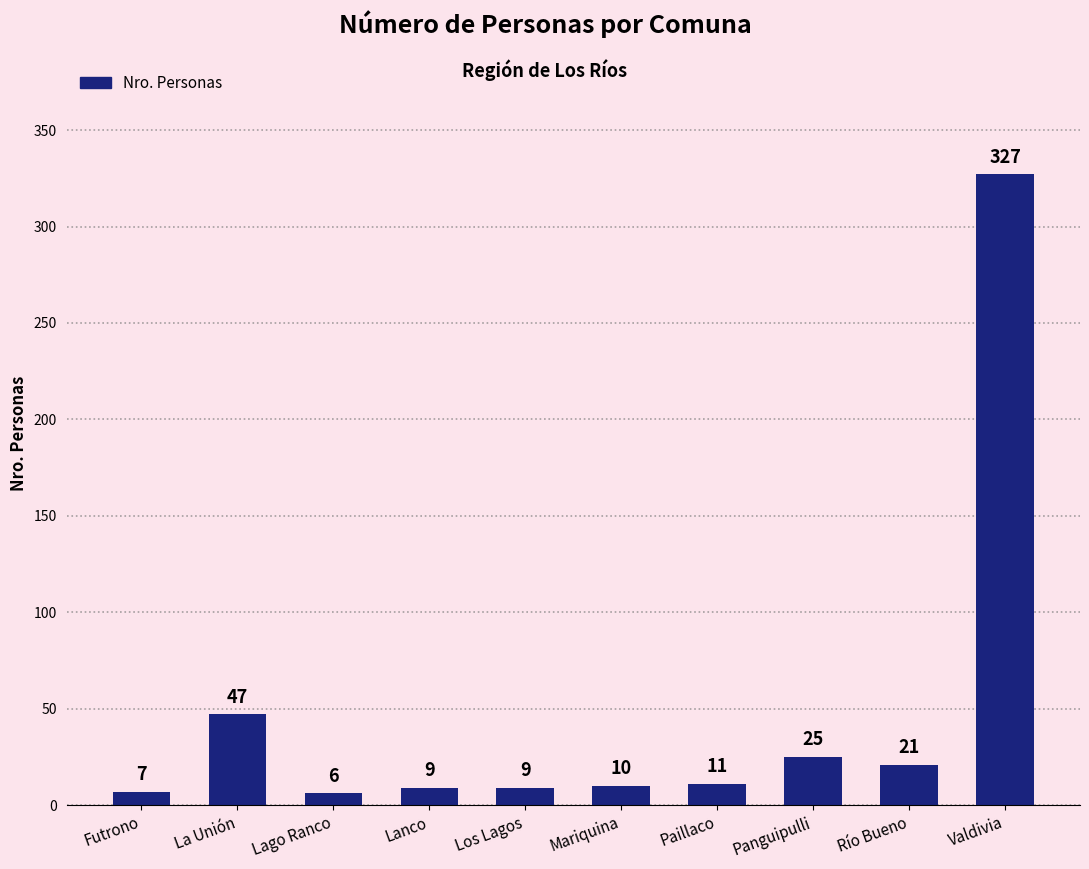

At which label does the data first exceed 11?

La Unión